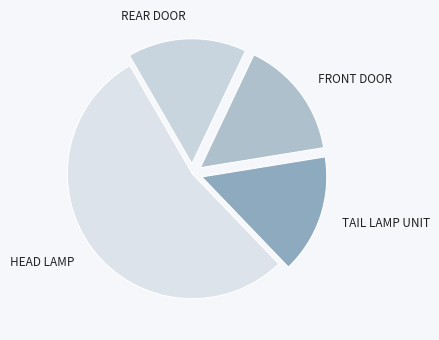

How many segments does this pie chart have?

4